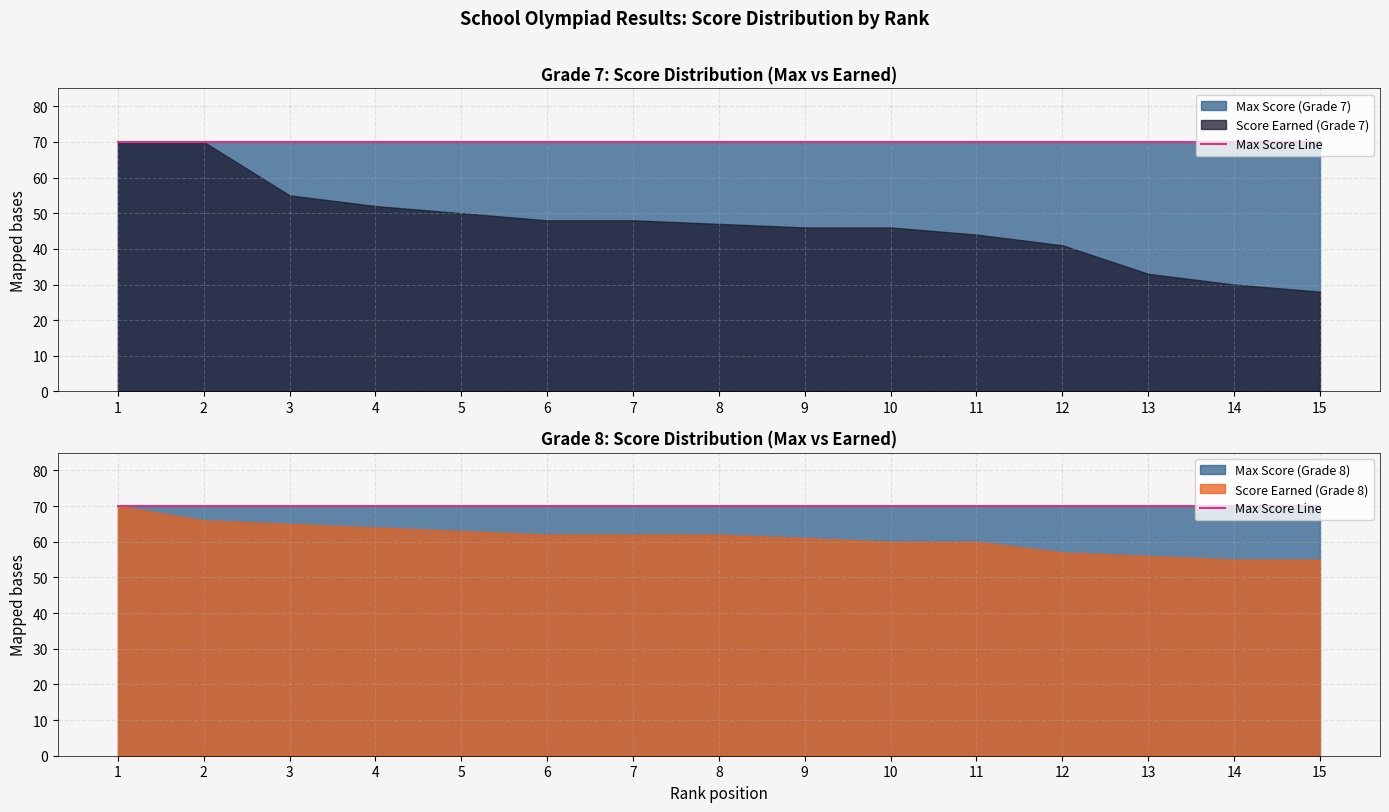

Reading left to right, list all the values displayed in this chart.

Max Score: 70	70	70	70	70	70	70	70	70	70	70	70	70	70	70
Score Earned: 70	70	55	52	50	48	48	47	46	46	44	41	33	30	28
Grade 8 Max: 70	70	70	70	70	70	70	70	70	70	70	70	70	70	70
Grade 8 Score: 70	66	65	64	63	62	62	62	61	60	60	57	56	55	55